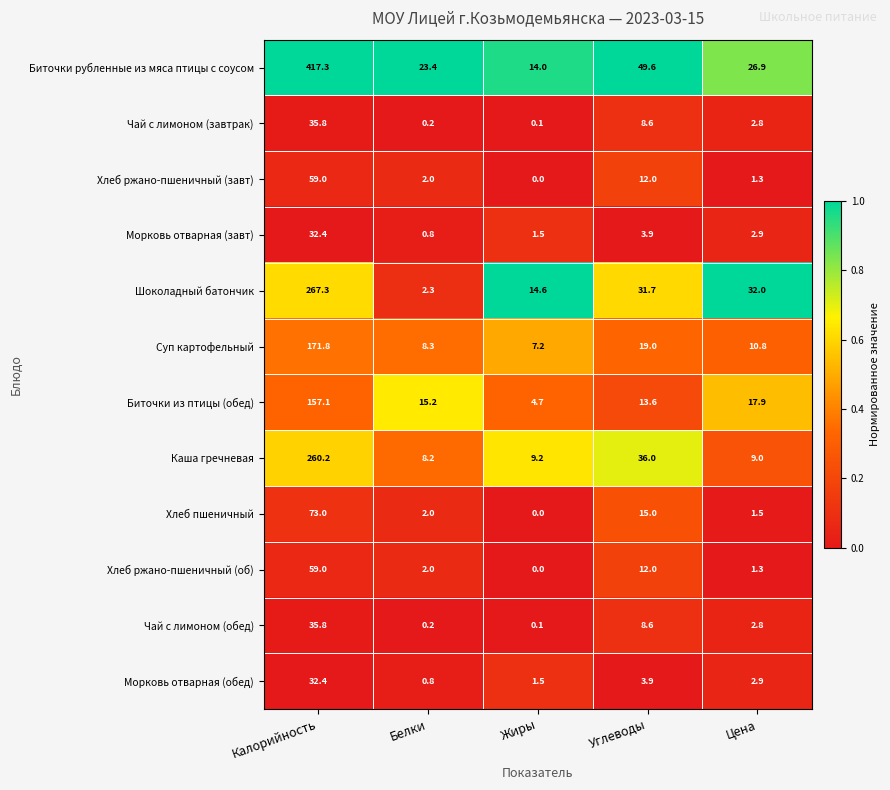

What is the average value of the Хлеб пшеничный series?

18.3